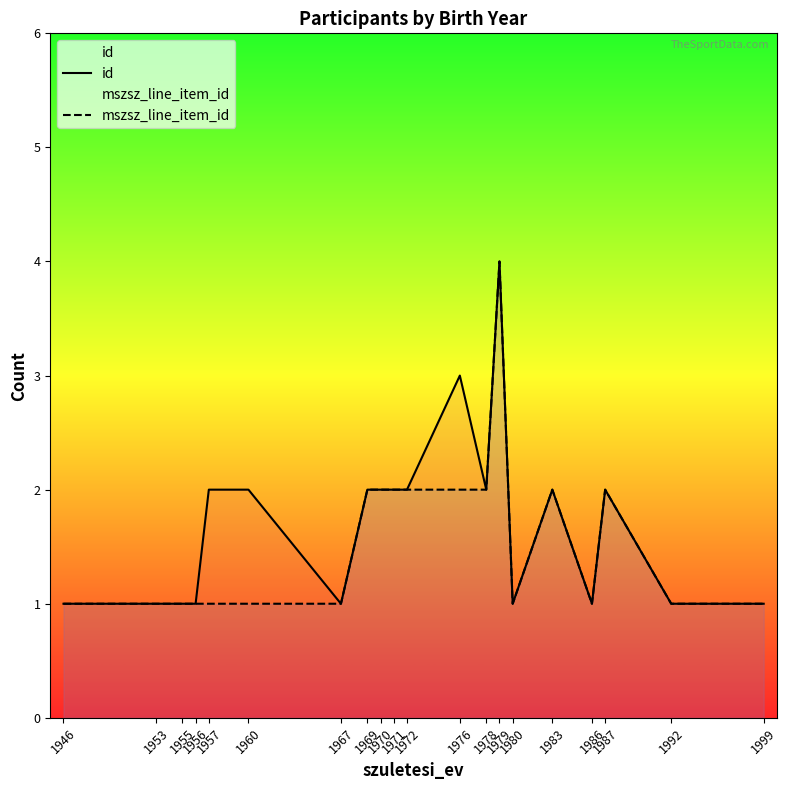

How many interior local valleys does the id series have?

4